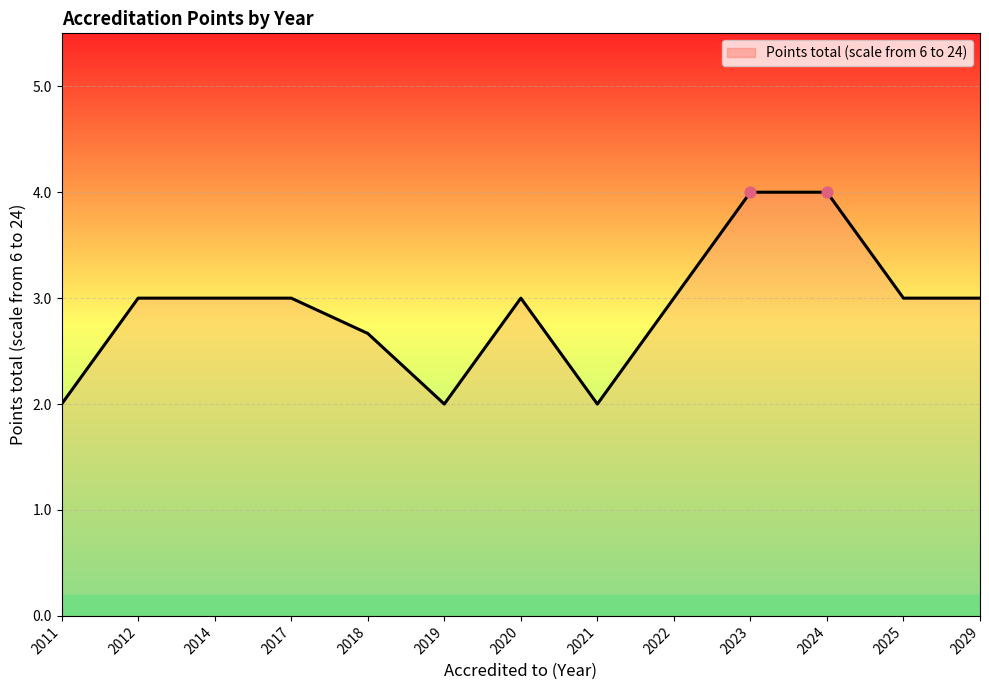

What is the change in value from 2011 to 2020?

+1.0